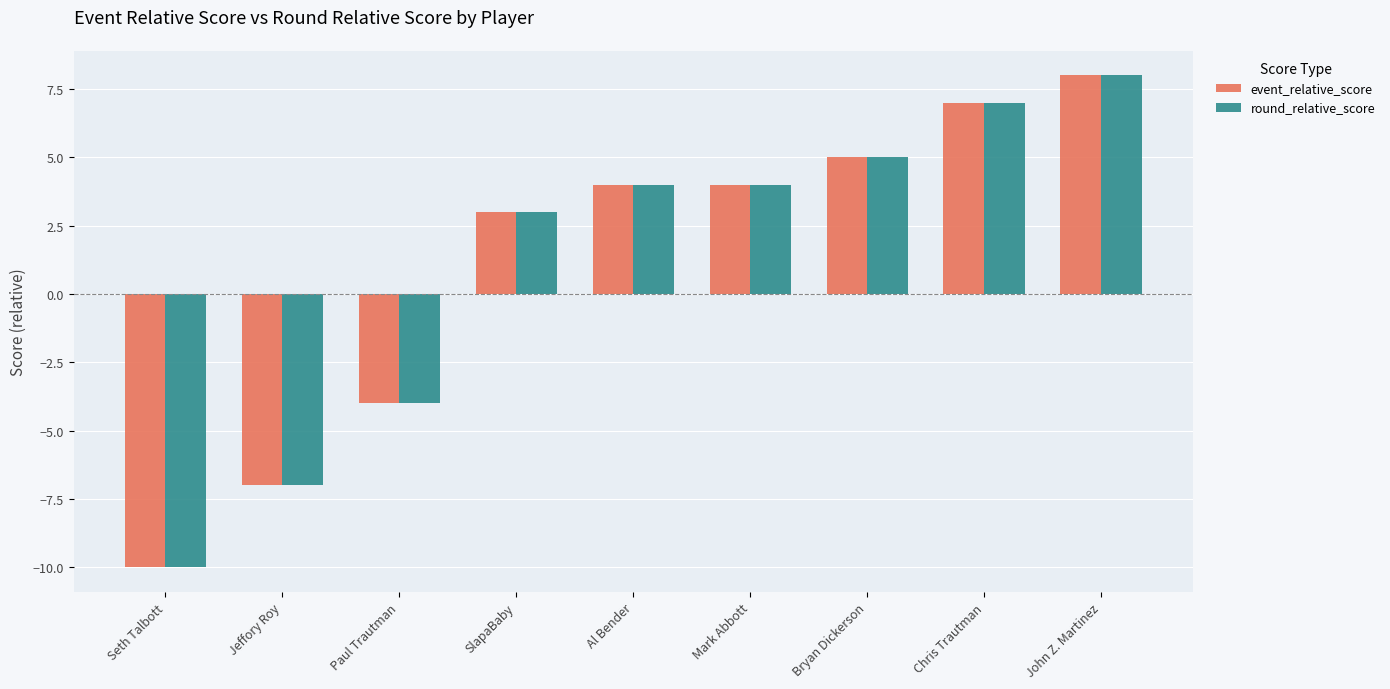

What is the approximate value of round_relative_score at John Z. Martinez?

8